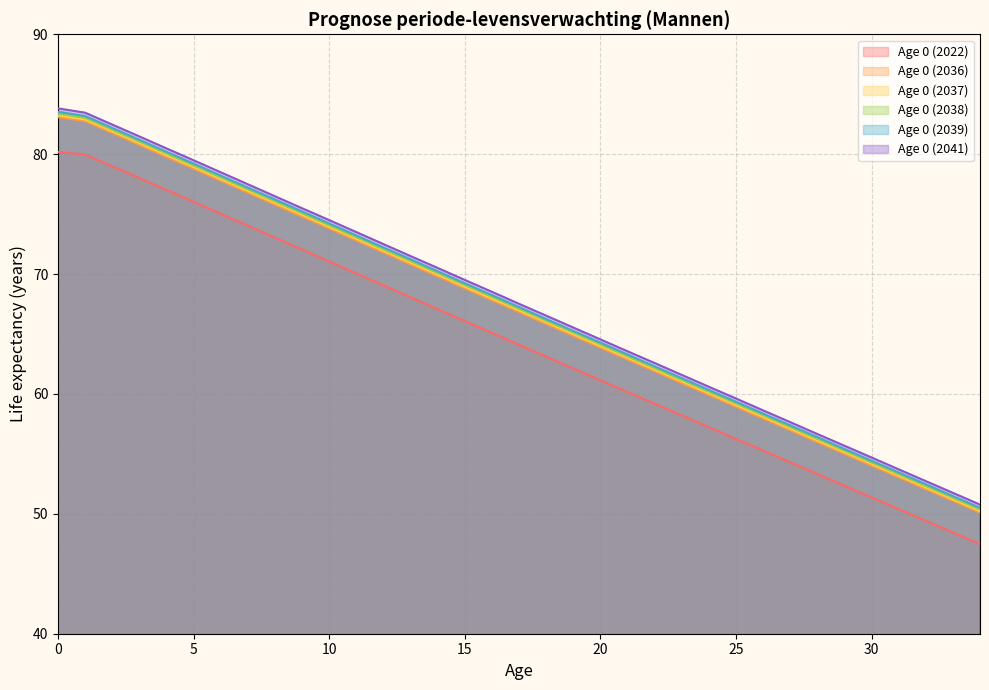

What is the total value across all series at 21?

376.0